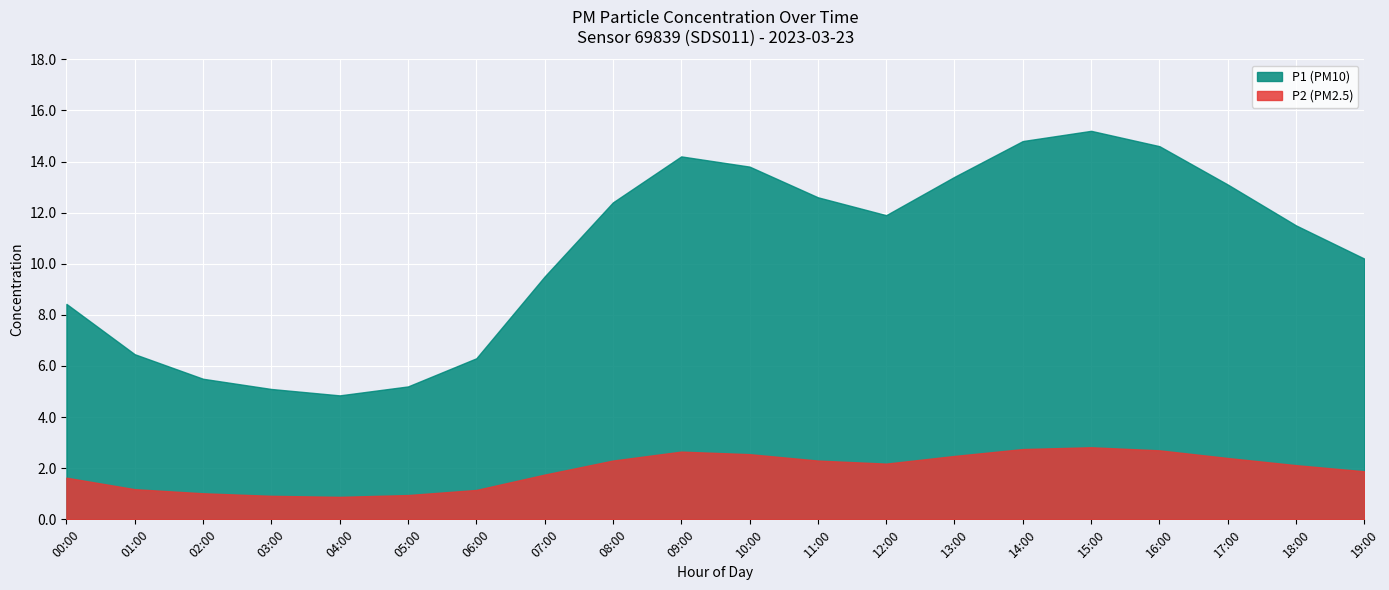

Is it true that P2 equals 1.5 at 03:00?

False